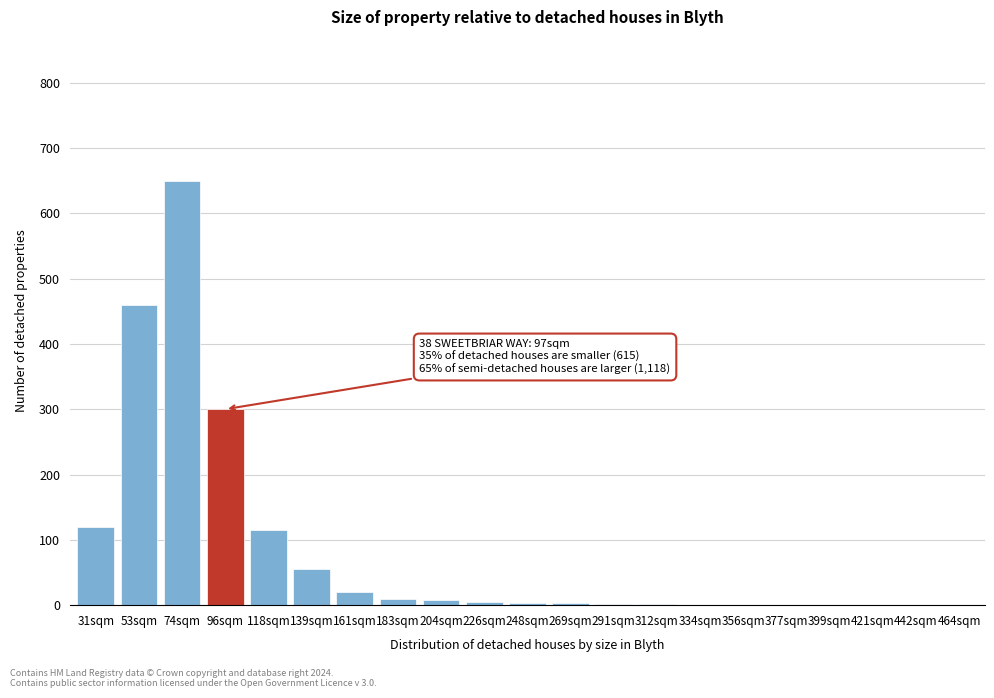

At which label is the value closest to 325?

96sqm